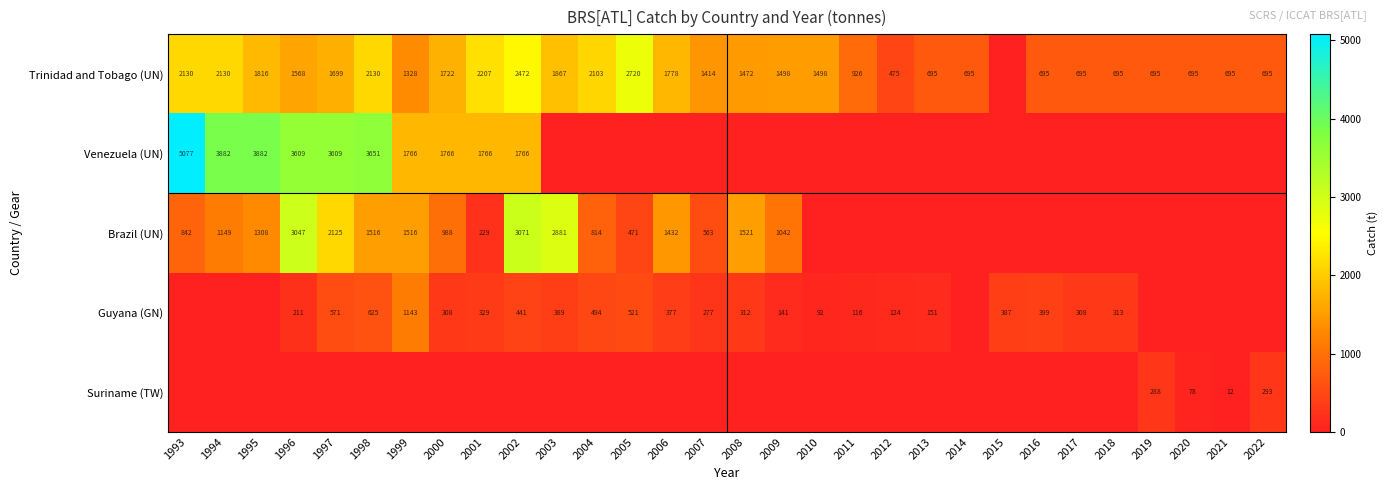

What is the difference between the highest and lowest values at 1993?

5077.0